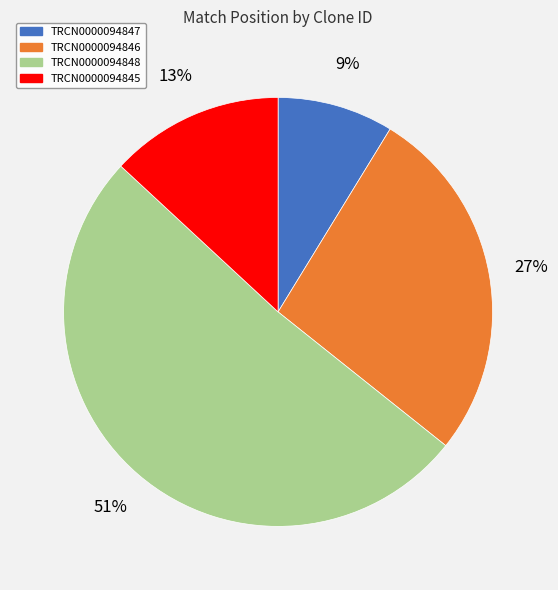

How many segments does this pie chart have?

4